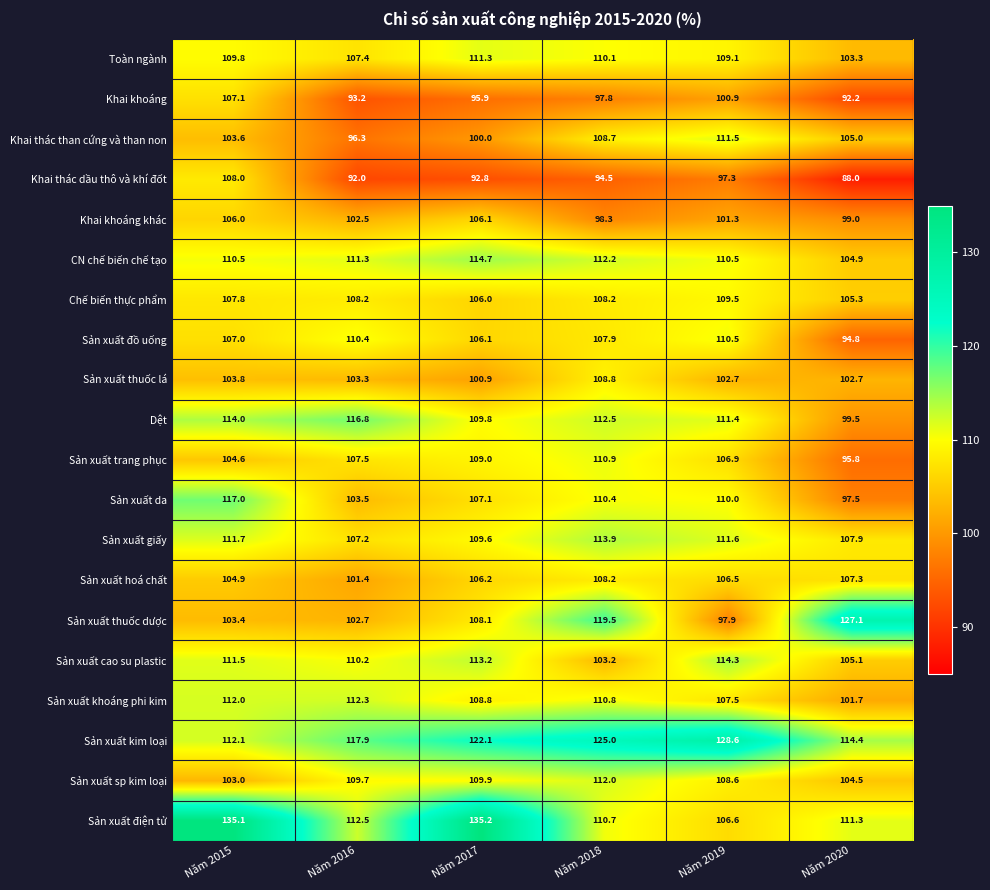

True or false: Sản xuất trang phục has a value of 59.7 at Năm 2019.

False